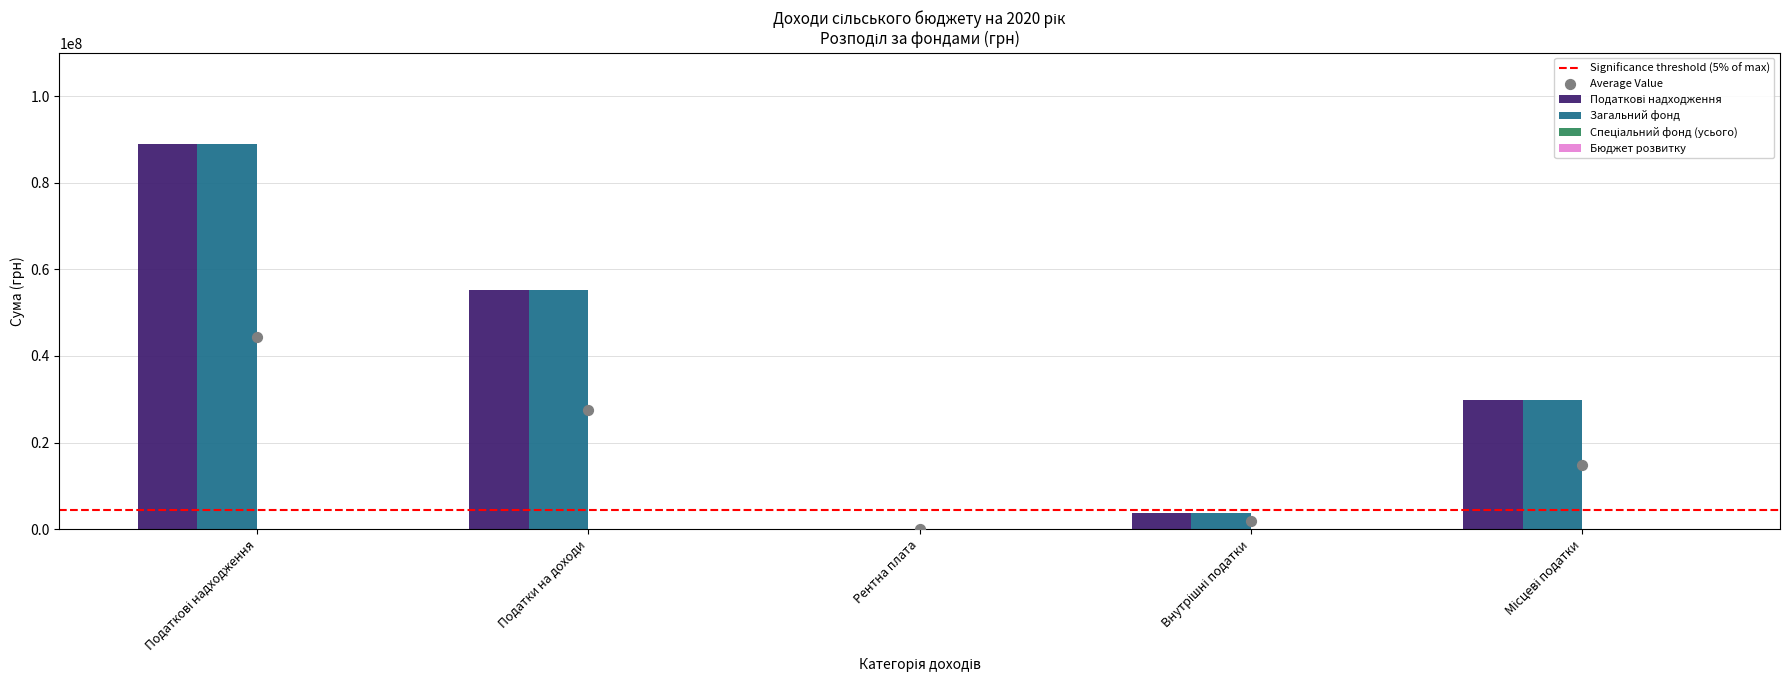

What is the maximum value for Загальний фонд?

88899400